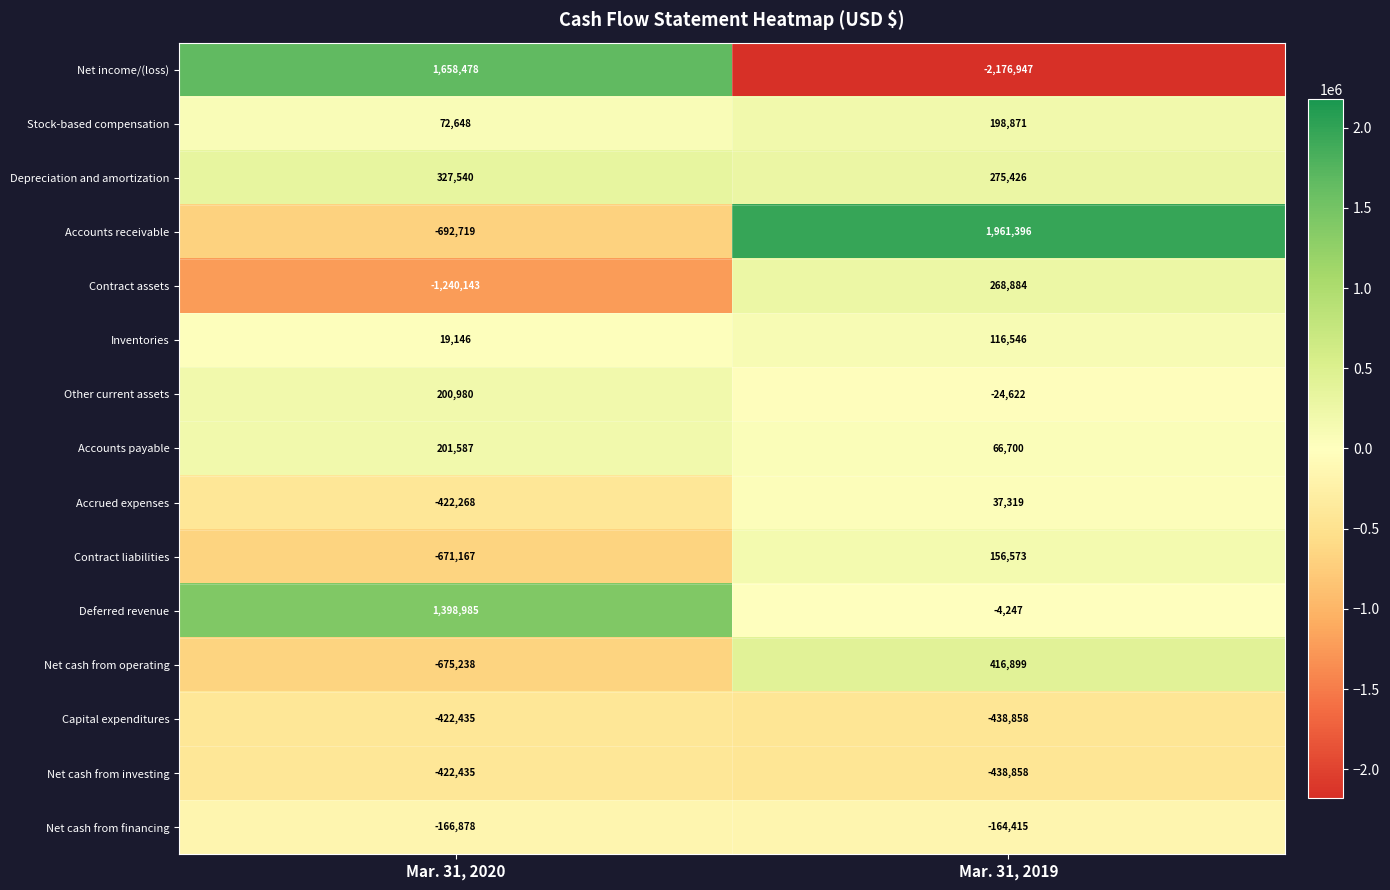

Reading right to left, list all the values displayed in this chart.

Net income/(loss): -2176947	1658478
Stock-based compensation: 198871	72648
Depreciation and amortization: 275426	327540
Accounts receivable: 1961396	-692719
Contract assets: 268884	-1240143
Inventories: 116546	19146
Other current assets: -24622	200980
Accounts payable: 66700	201587
Accrued expenses: 37319	-422268
Contract liabilities: 156573	-671167
Deferred revenue: -4247	1398985
Net cash from operating: 416899	-675238
Capital expenditures: -438858	-422435
Net cash from investing: -438858	-422435
Net cash from financing: -164415	-166878